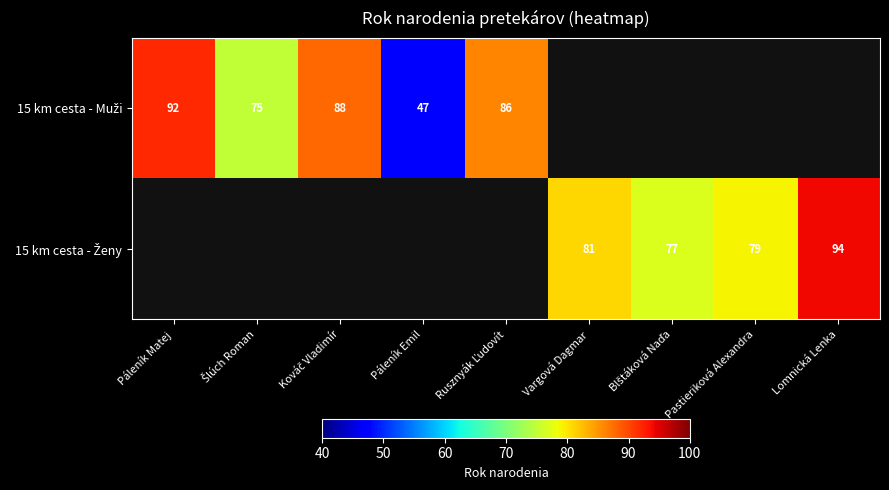

How many positive values does the 15 km cesta - Muži series have?

5